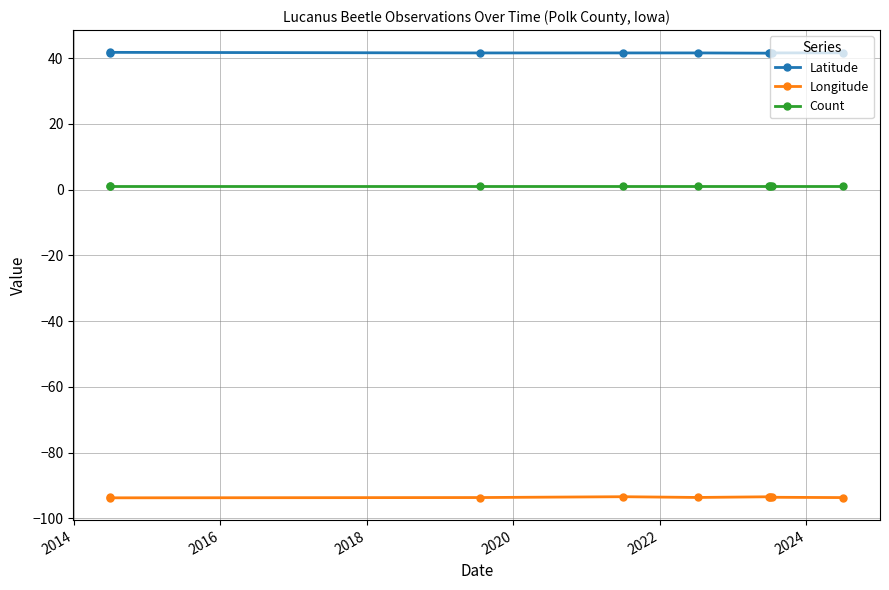

Which series has the widest spread of values?

Longitude